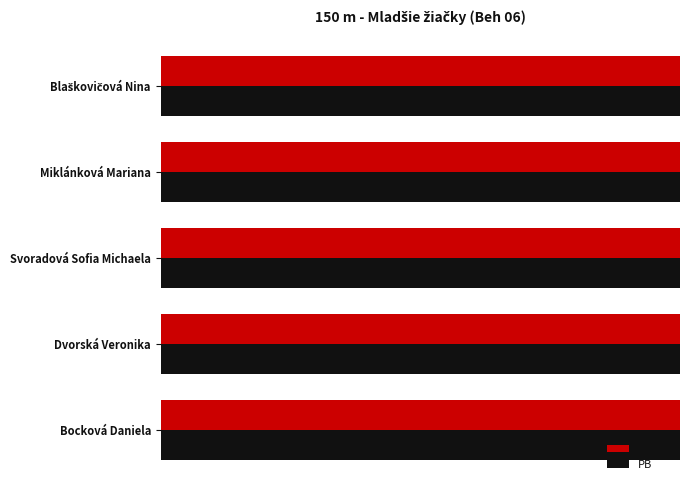

What is the value of the PB bar at the 1st from the left?

24.3